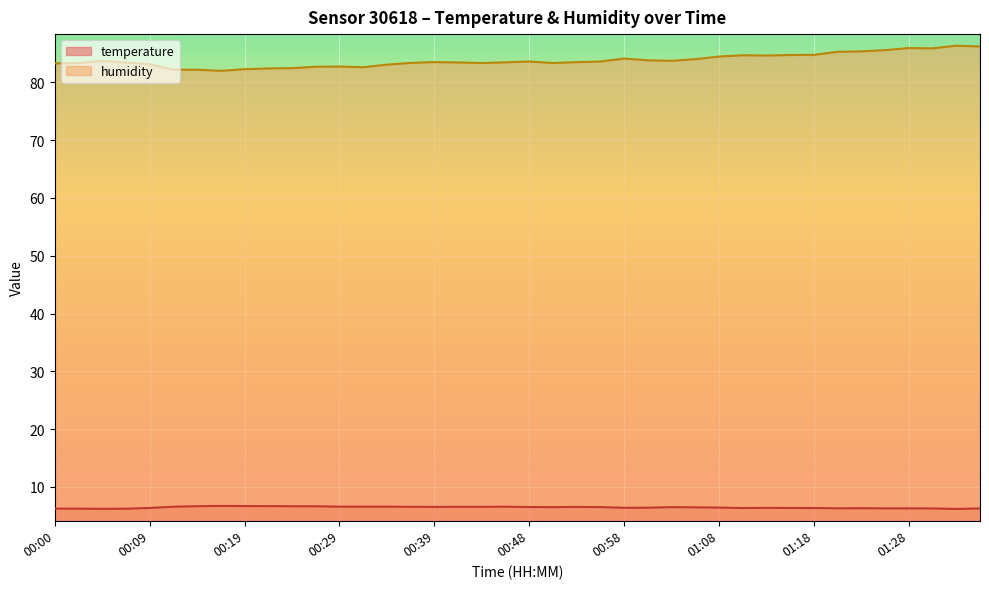

What is the spread (max minus min) of values at 00:19?

75.5